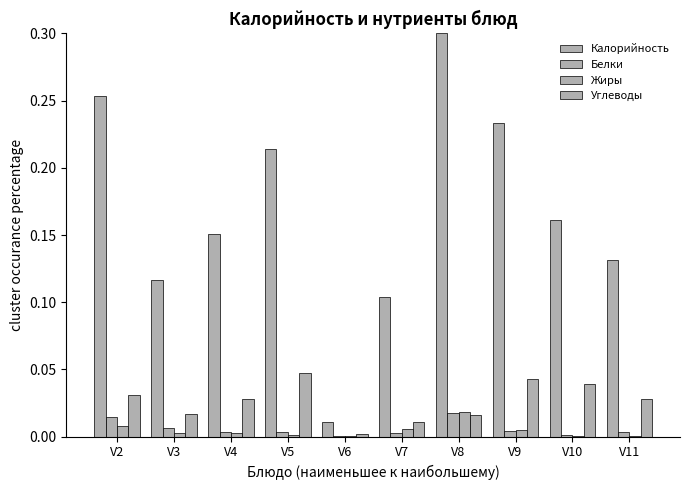

Which has a higher value, V2 or V9?

V2